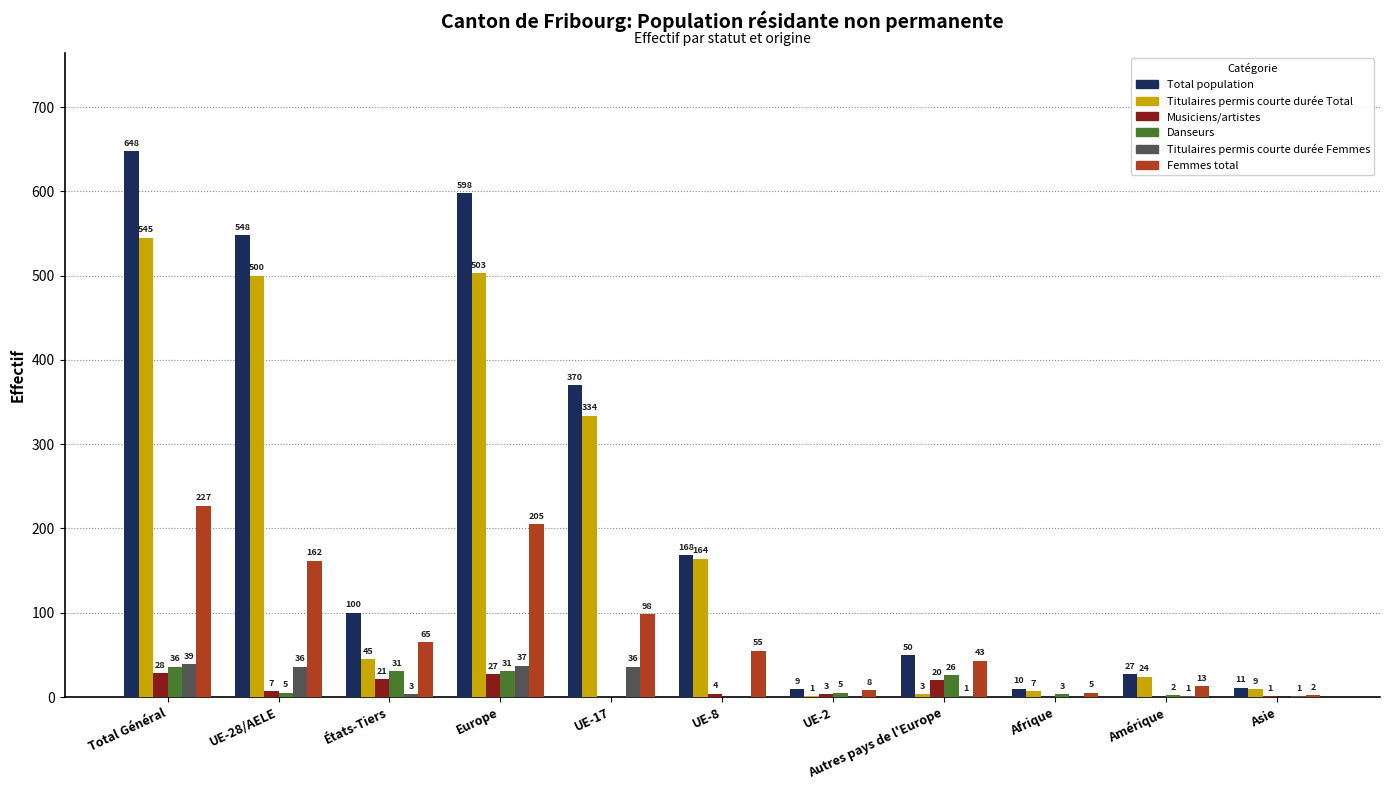

Between Total Général and États-Tiers, which series saw the biggest shift?

Total population